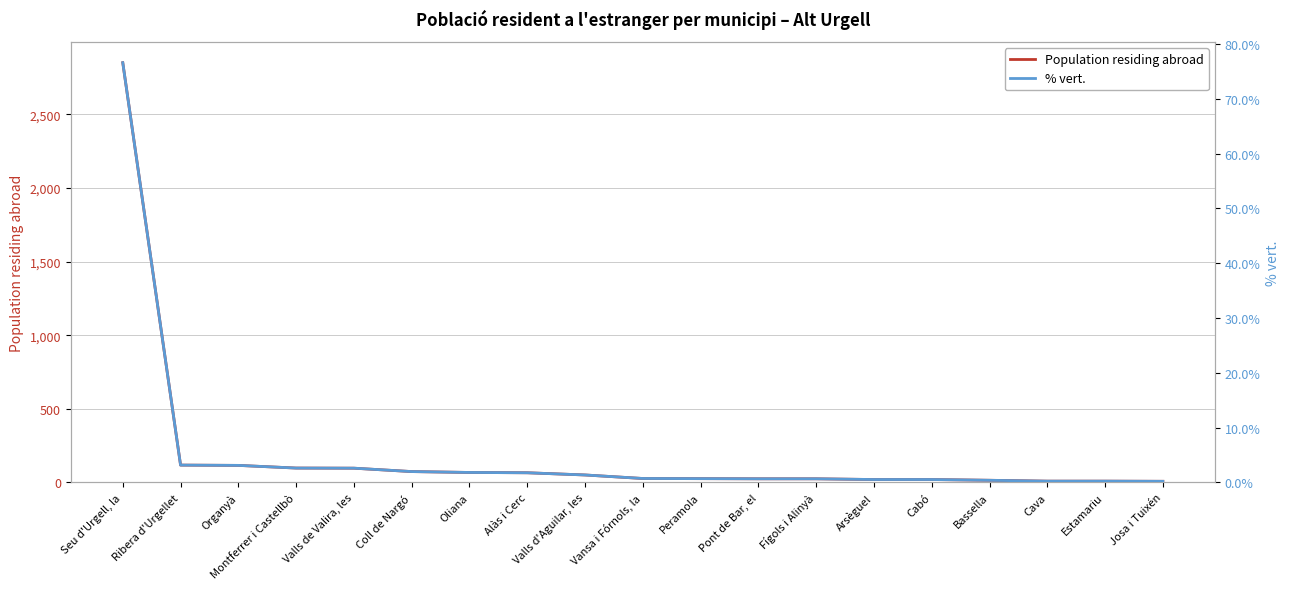

Is this an area chart (filled region under the line)?

No